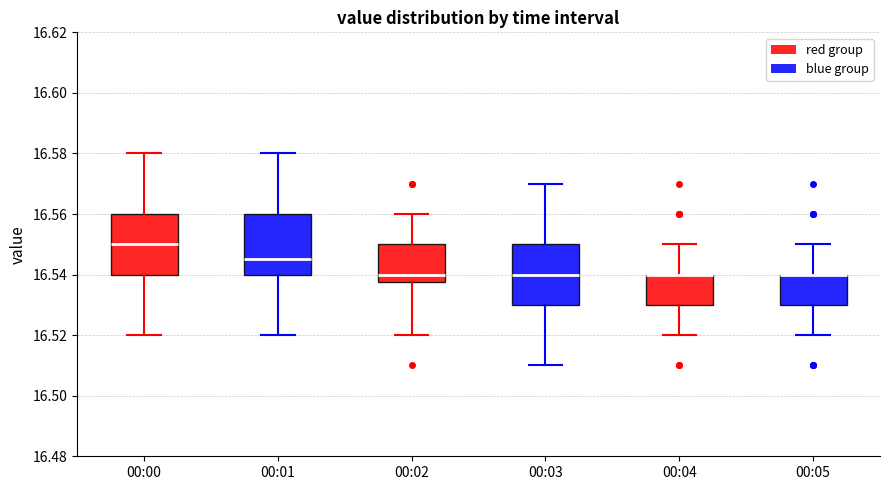

Reading left to right, read every box against the y-axis: the position of its median line, the range the box covers, and the ends of its whiskers. The values are not printed on the chart, so give them approximately, as read against the axis.

00:00: median 16.550, box 16.540 to 16.560, whiskers 16.520 to 16.580
00:01: median 16.546, box 16.540 to 16.560, whiskers 16.520 to 16.580
00:02: median 16.540, box 16.538 to 16.550, whiskers 16.520 to 16.560
00:03: median 16.540, box 16.530 to 16.550, whiskers 16.510 to 16.570
00:04: median 16.540 (drawn on the box's upper edge), box 16.530 to 16.540, whiskers 16.520 to 16.550
00:05: median 16.540 (drawn on the box's upper edge), box 16.530 to 16.540, whiskers 16.520 to 16.550